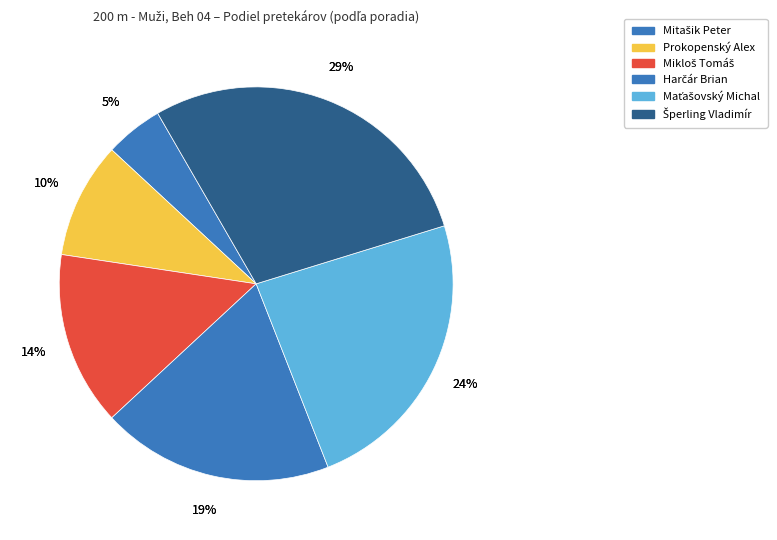

What is the smallest slice in the pie chart?

Mitašik Peter